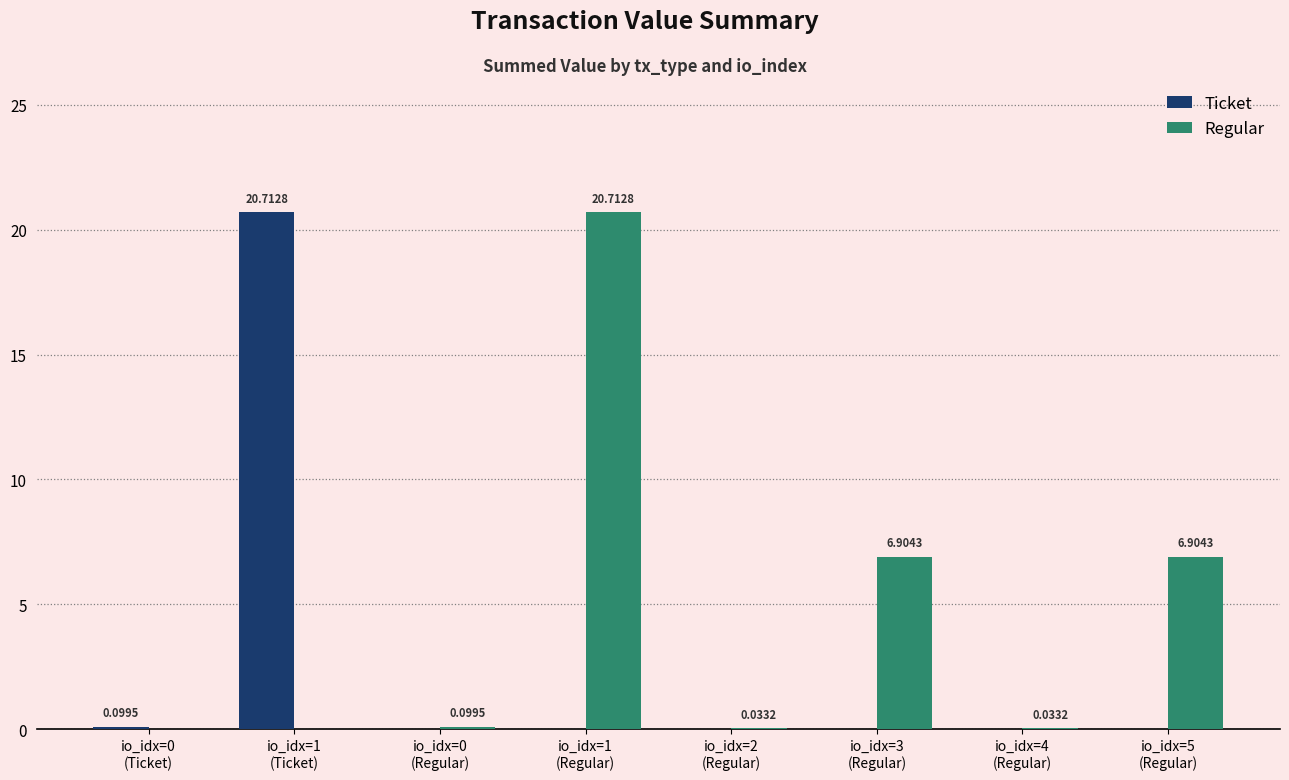

The value of Ticket at io_idx=2
(Regular) is 0.0. True or false?

True